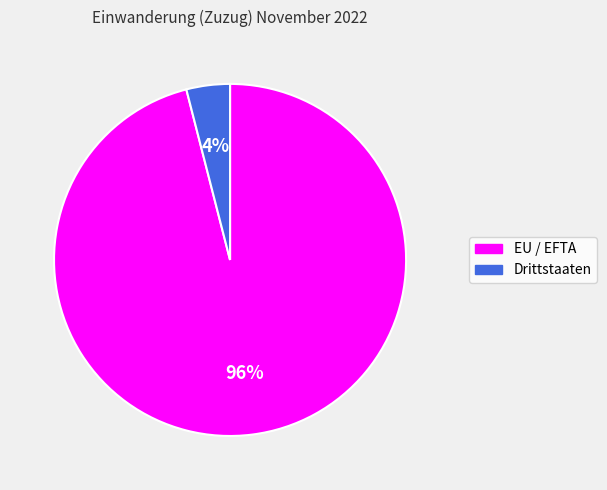

How many segments does this pie chart have?

2